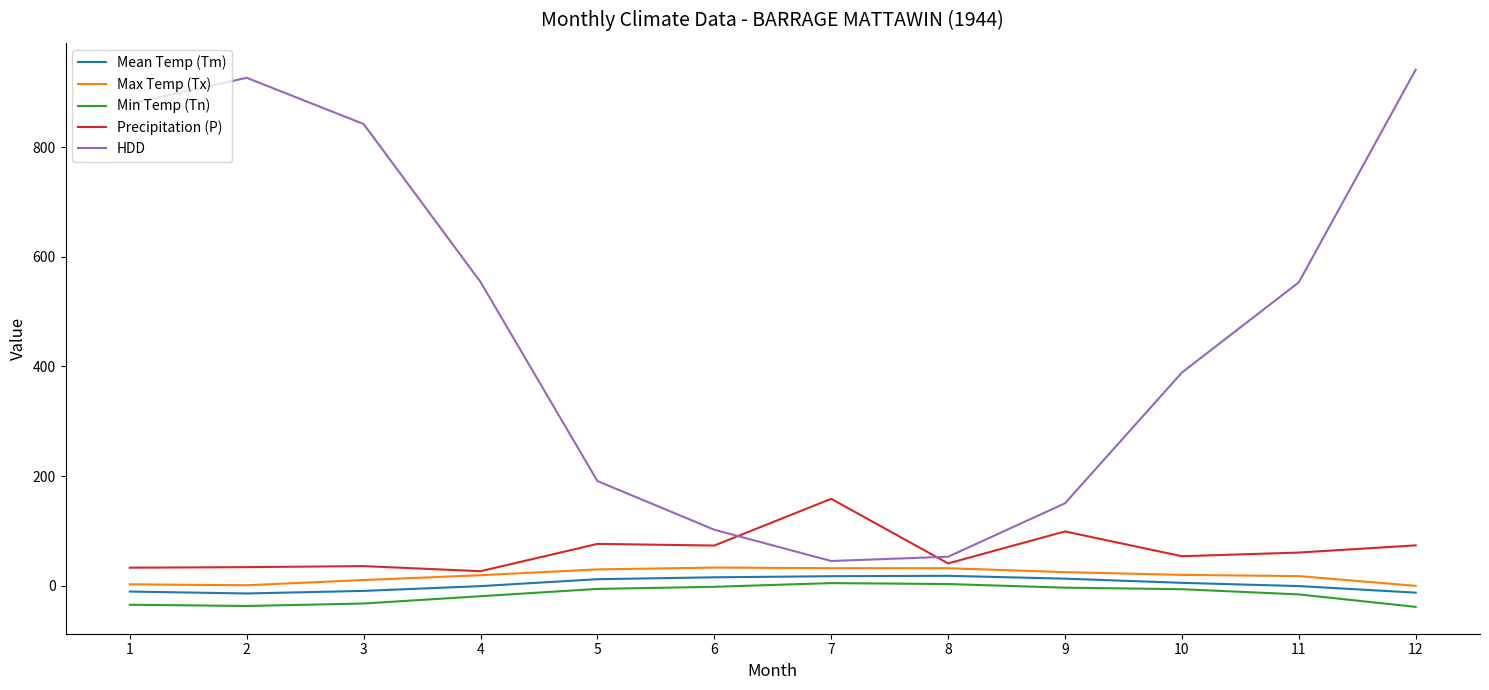

What is the maximum value shown in the chart?

941.0